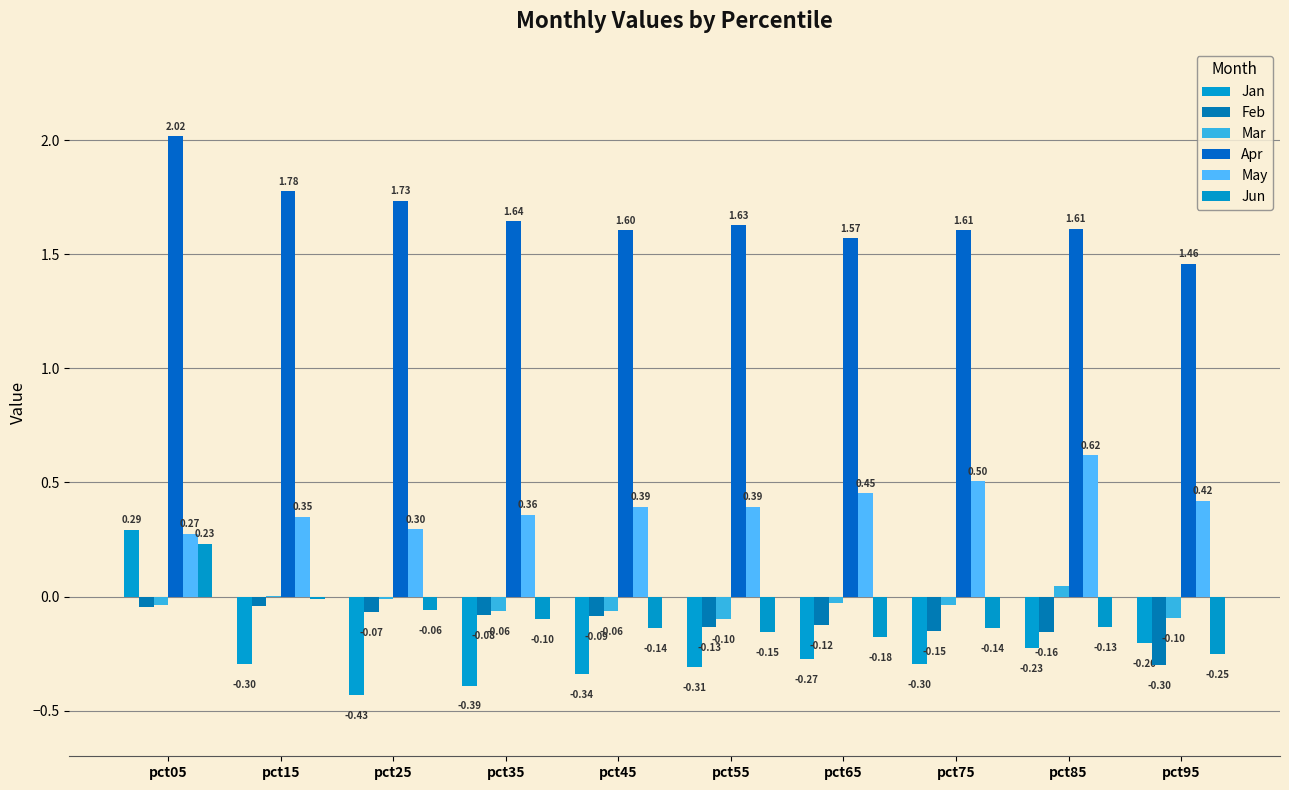

At pct25, list the series in order from largest to smallest.

Apr, May, Mar, Jun, Feb, Jan